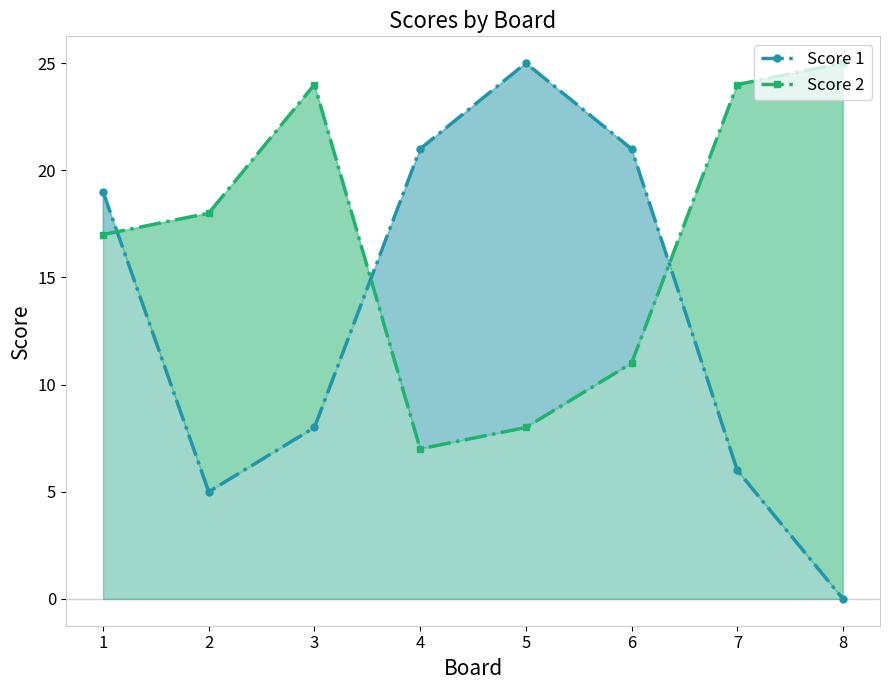

Which series has the largest total across all categories?

Score 2